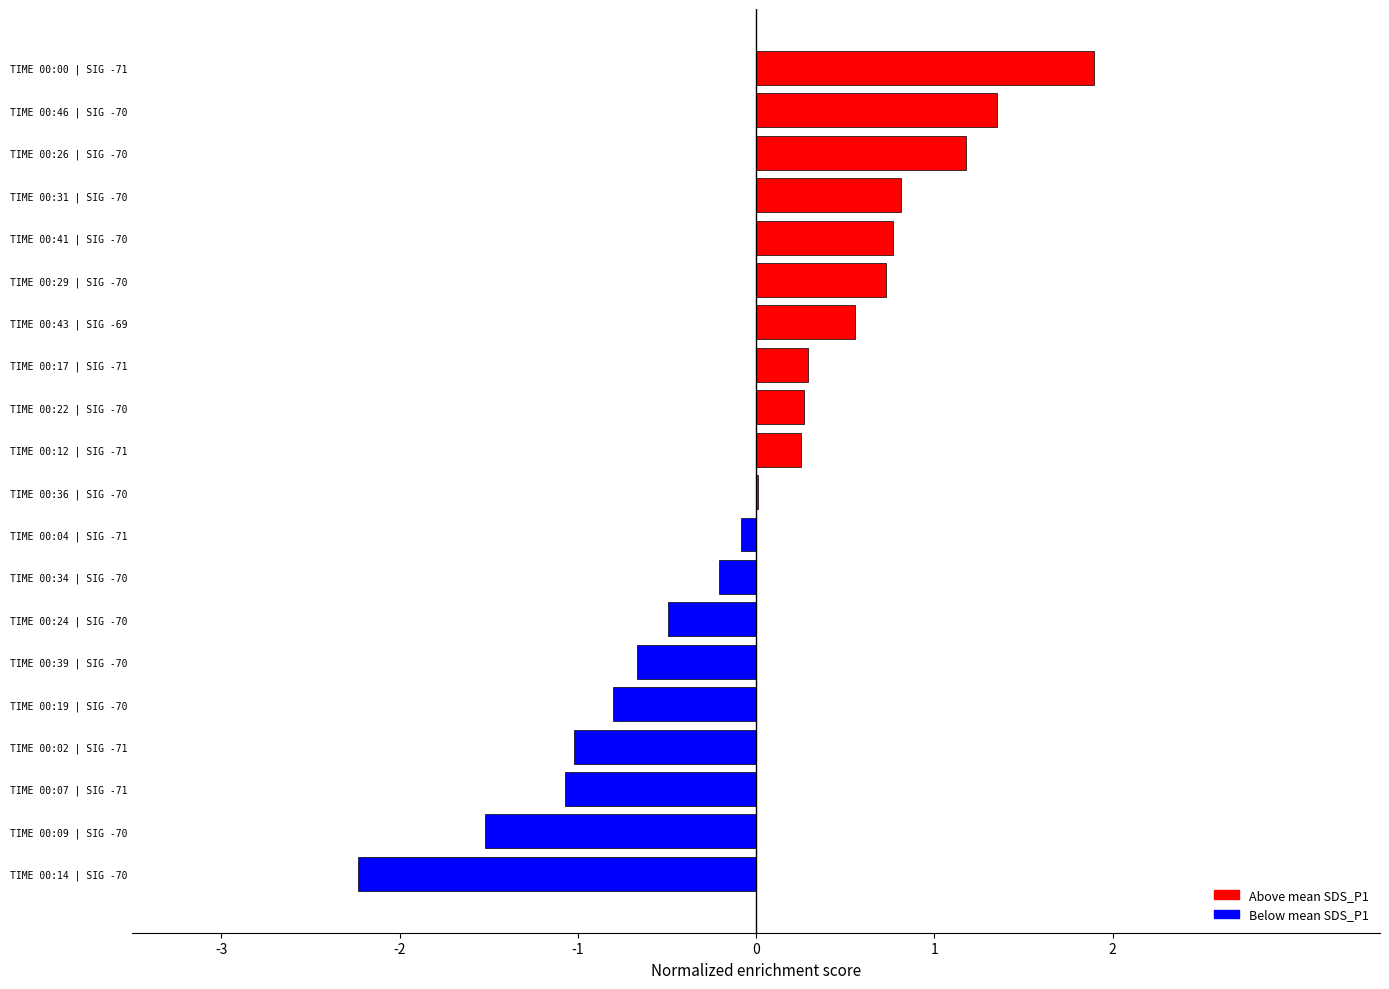

The chart shows a value of 0.6 at TIME 00:43 | SIG -69. True or false?

True